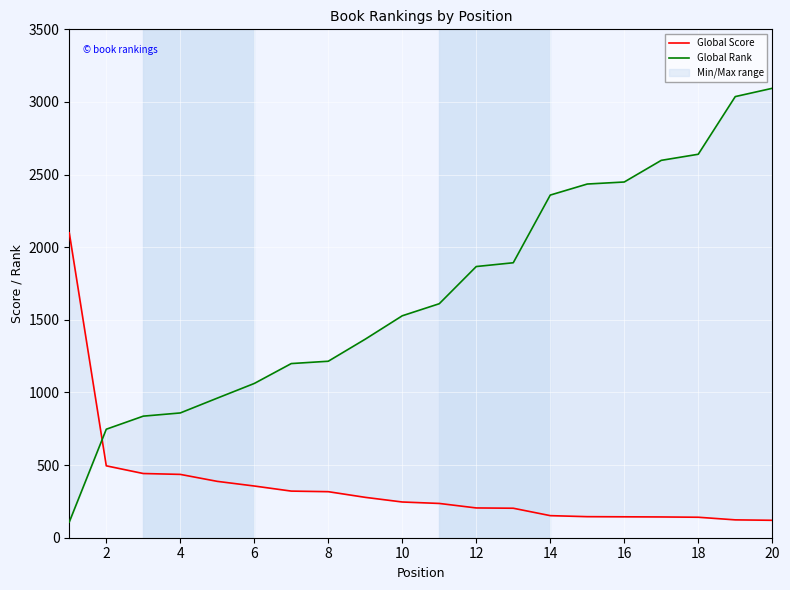

Between 12 and 19, which is larger?

12